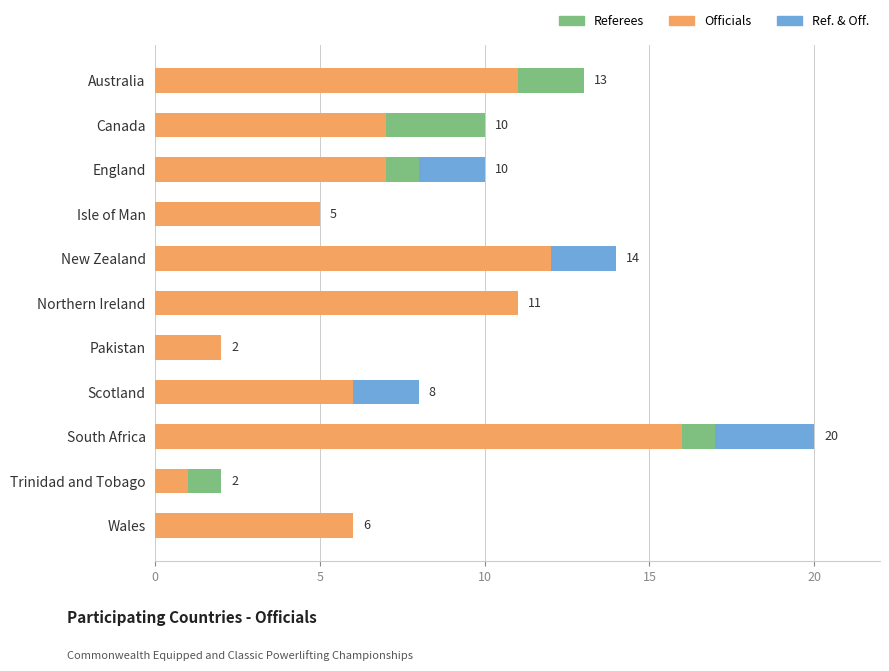

At which category is the sum across all series the highest?

South Africa